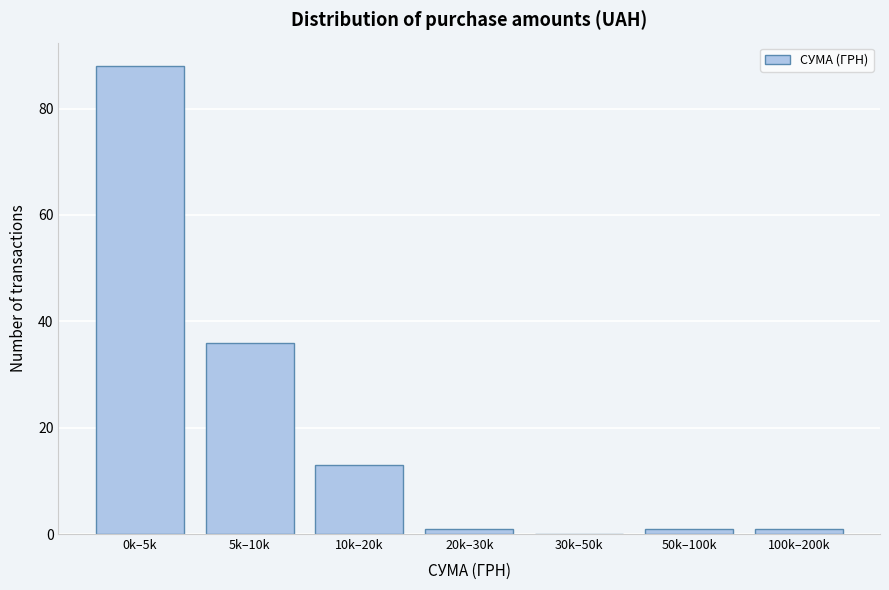

Reading left to right, extract all data points from this chart.

0k–5k=88	5k–10k=36	10k–20k=13	20k–30k=1	30k–50k=0	50k–100k=1	100k–200k=1